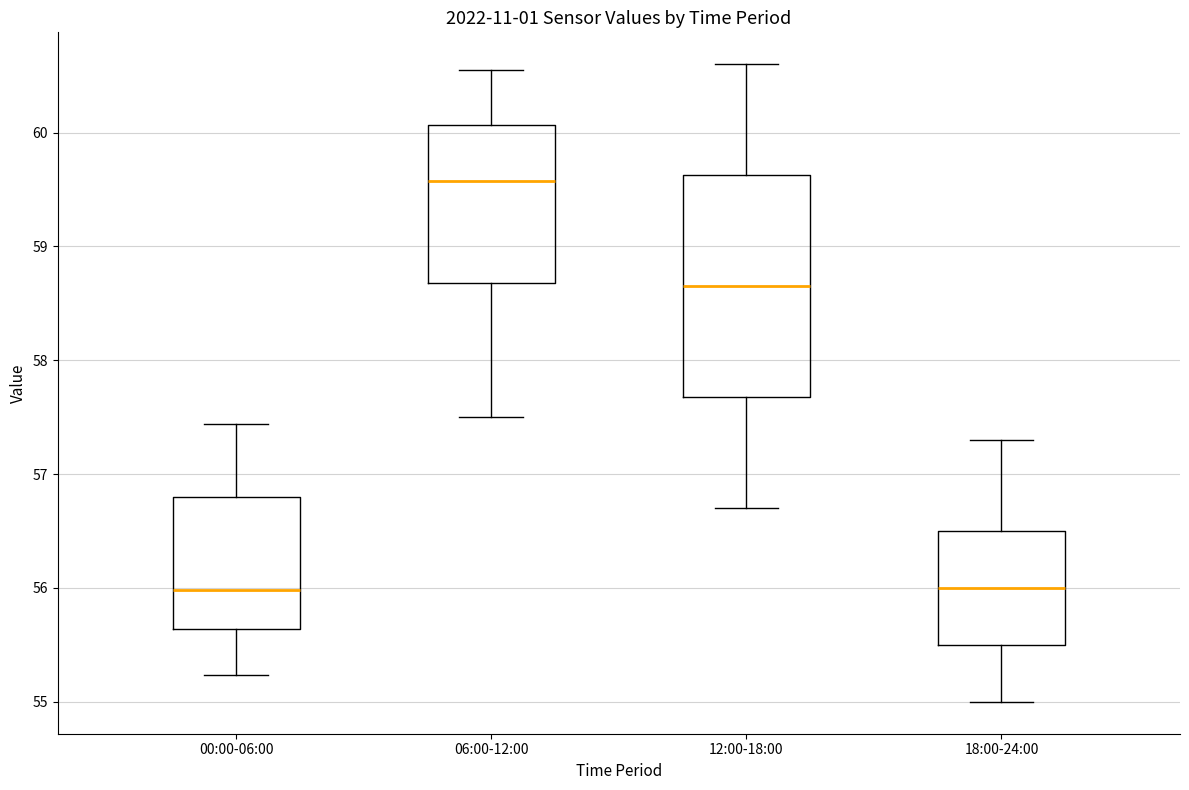

Reading left to right, transcribe this box plot: for each box, give where its median line is, the range the box spans, and where its two whiskers end, as read against the y-axis. The values are not printed on the chart, so give them approximately, as read against the axis.

00:00-06:00: median 56.0, box 55.6 to 56.8, whiskers 55.2 to 57.4
06:00-12:00: median 59.6, box 58.7 to 60.1, whiskers 57.5 to 60.6
12:00-18:00: median 58.7, box 57.7 to 59.6, whiskers 56.7 to 60.6
18:00-24:00: median 56.0, box 55.5 to 56.5, whiskers 55.0 to 57.3